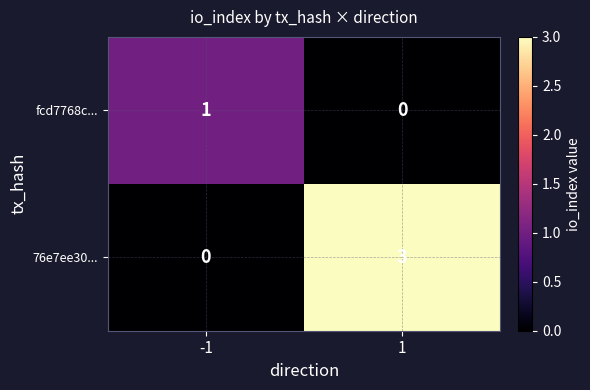

Reading left to right, list all the values displayed in this chart.

fcd7768c...: 1	0
76e7ee30...: 0	3